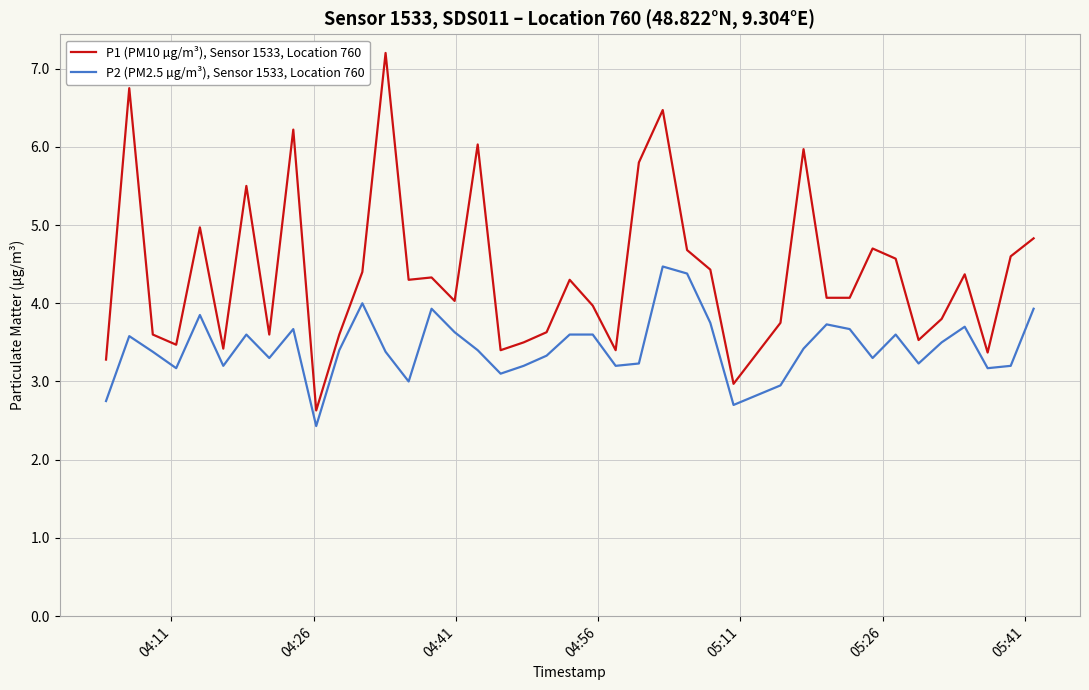

What is the greatest value displayed?

7.2